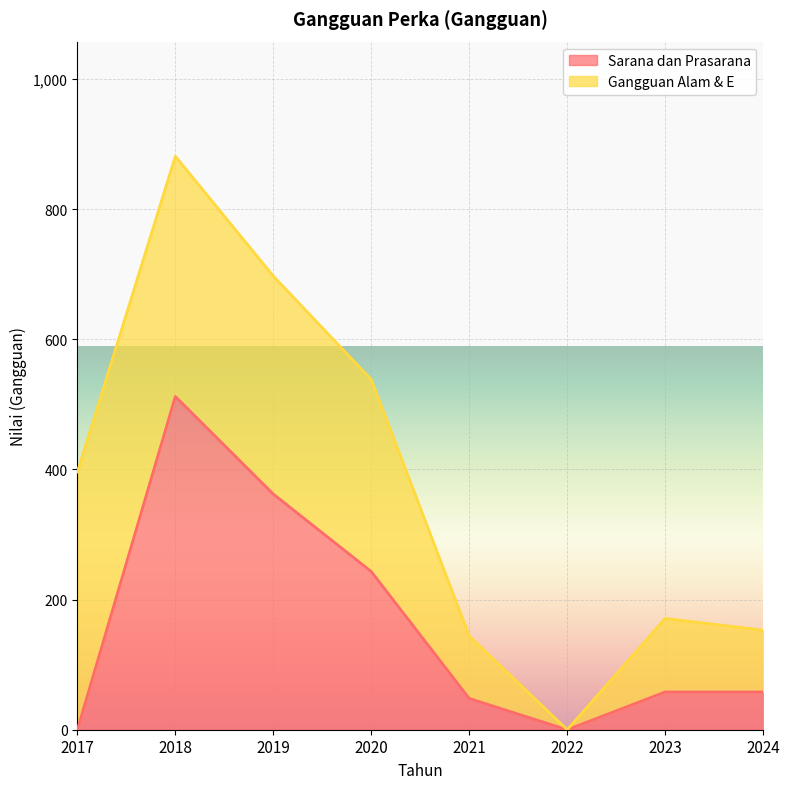

The value at 2020 is 389. True or false?

False